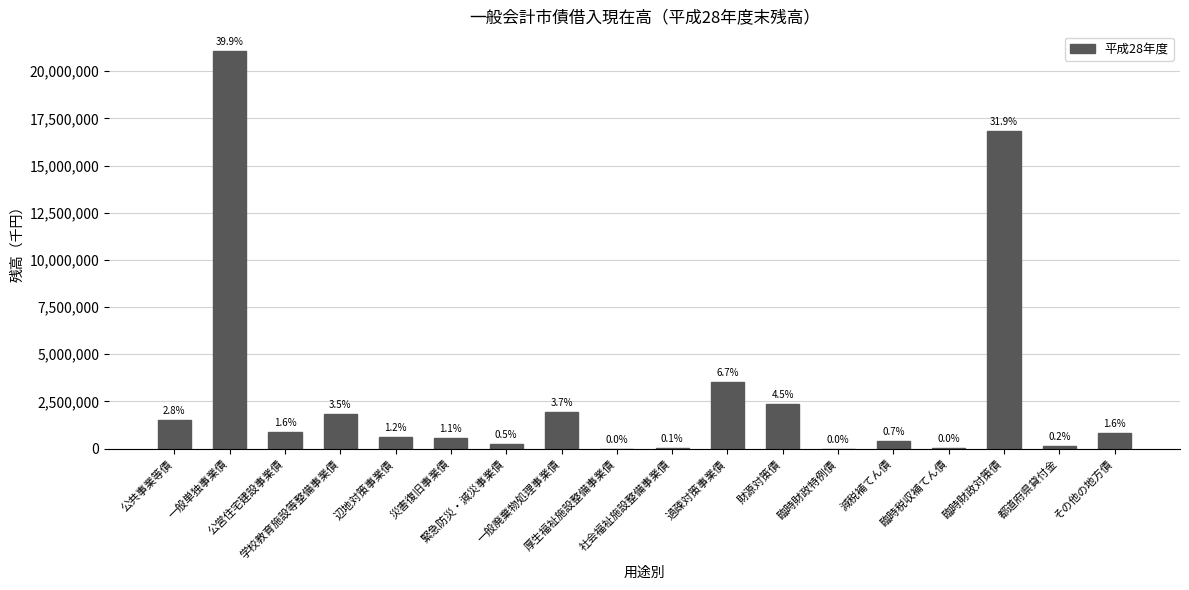

What is the minimum value shown in the chart?

658